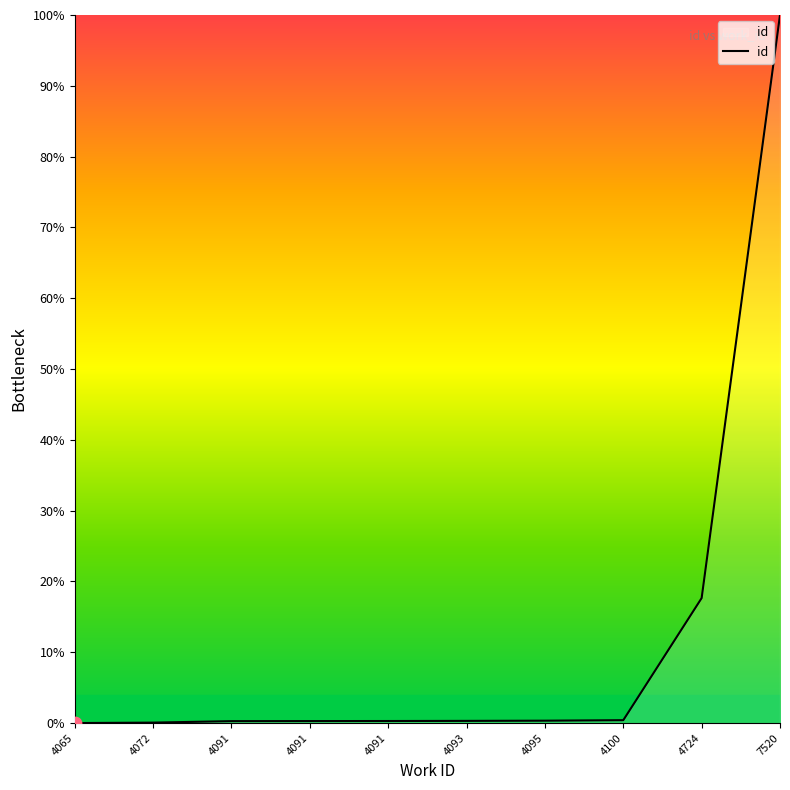

Between 4072 and 4093, which is larger?

4093